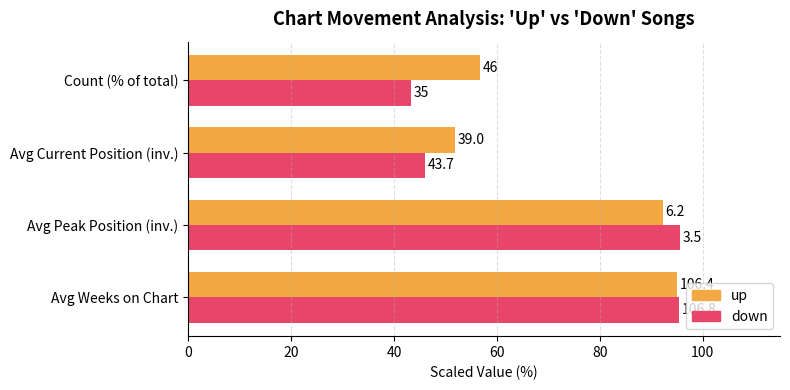

What are all the series names shown in the legend?

up, down